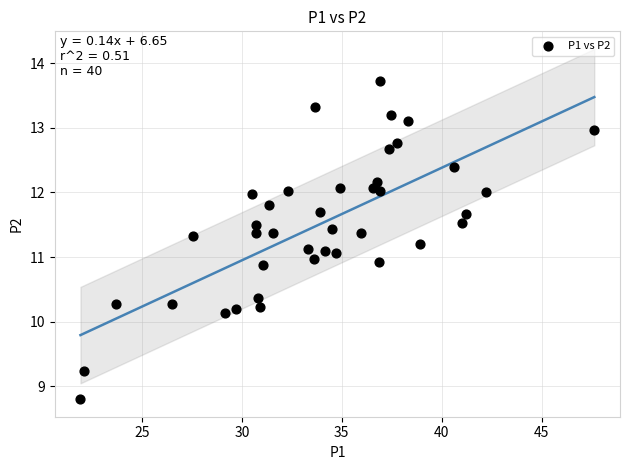

What is the range of X values (max minus min)?

25.7